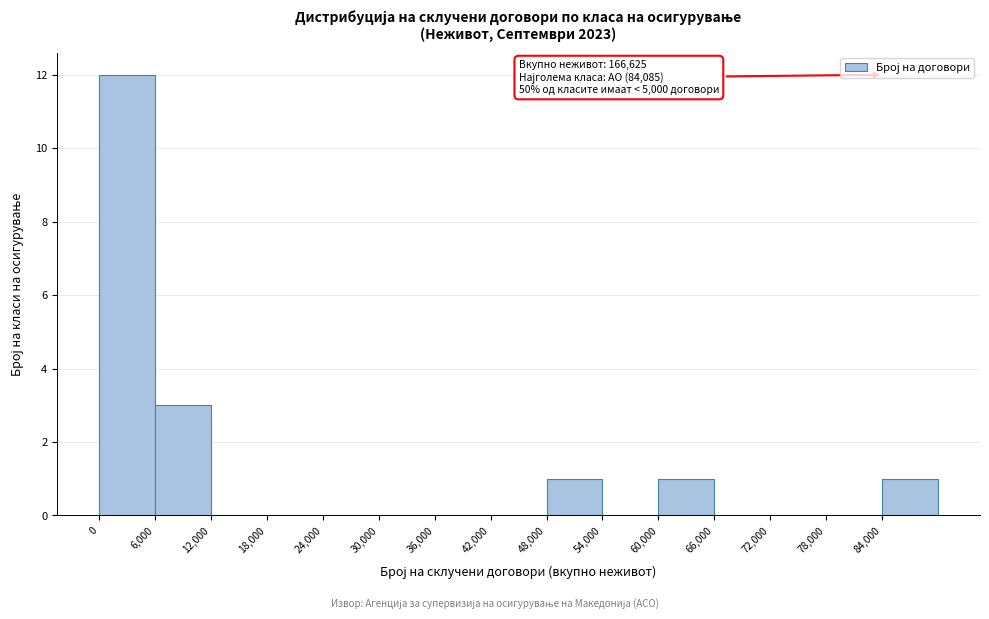

Over which range of the x-axis is the bar tallest?

0 to 6000